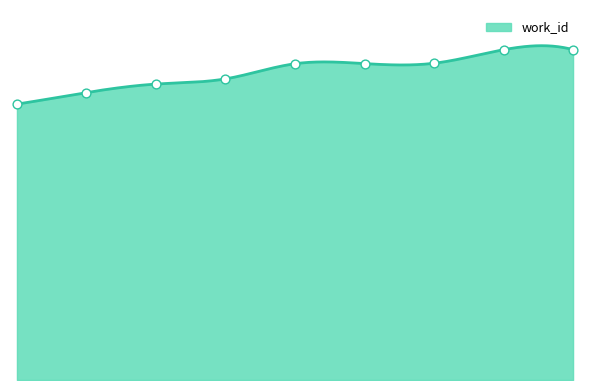

Between 11976 and 11381, which is larger?

11976